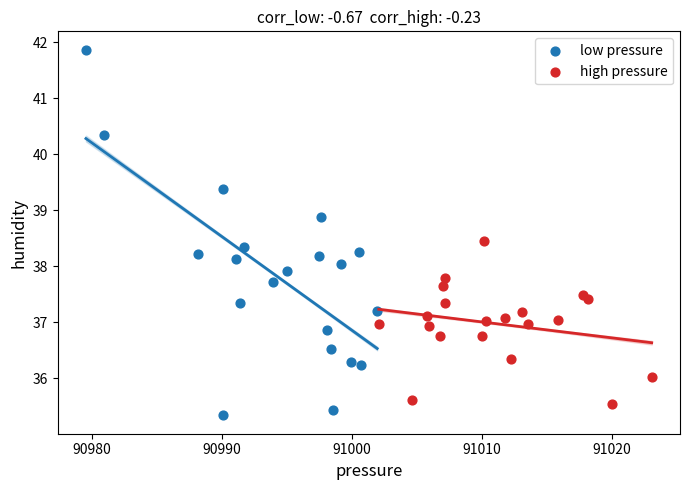

Which series has the widest spread of Y values?

low pressure